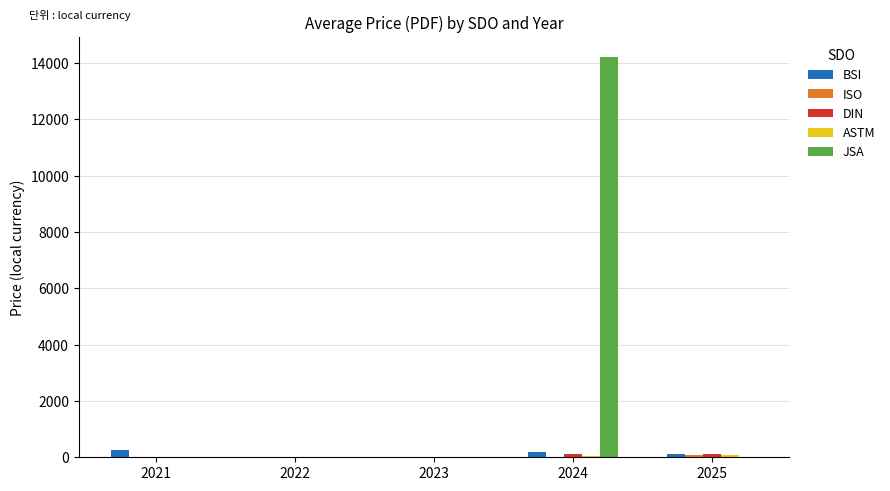

Is it true that BSI equals 20.0 at 2023?

True